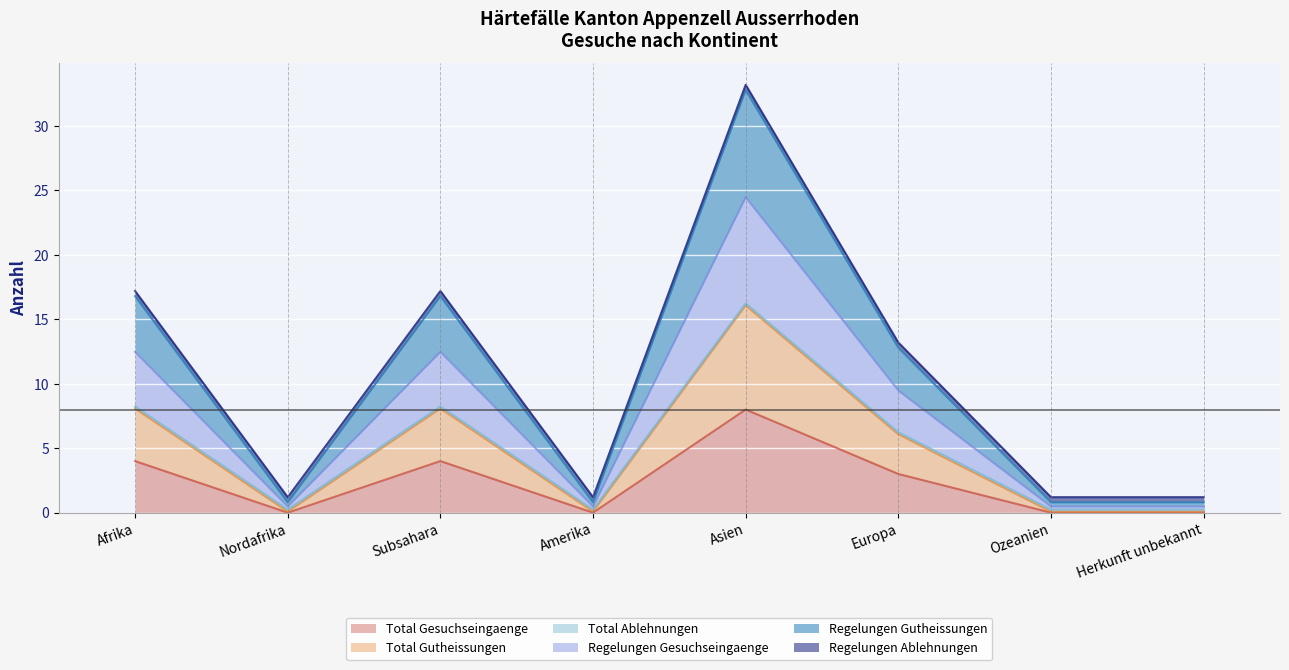

What is the maximum value for Total Gesuchseingaenge?

8.0